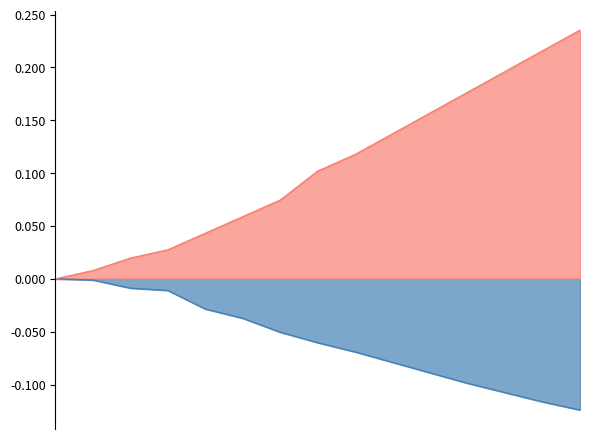

Rank the series by their maximum value, from lowest to highest.

humidity, temperature